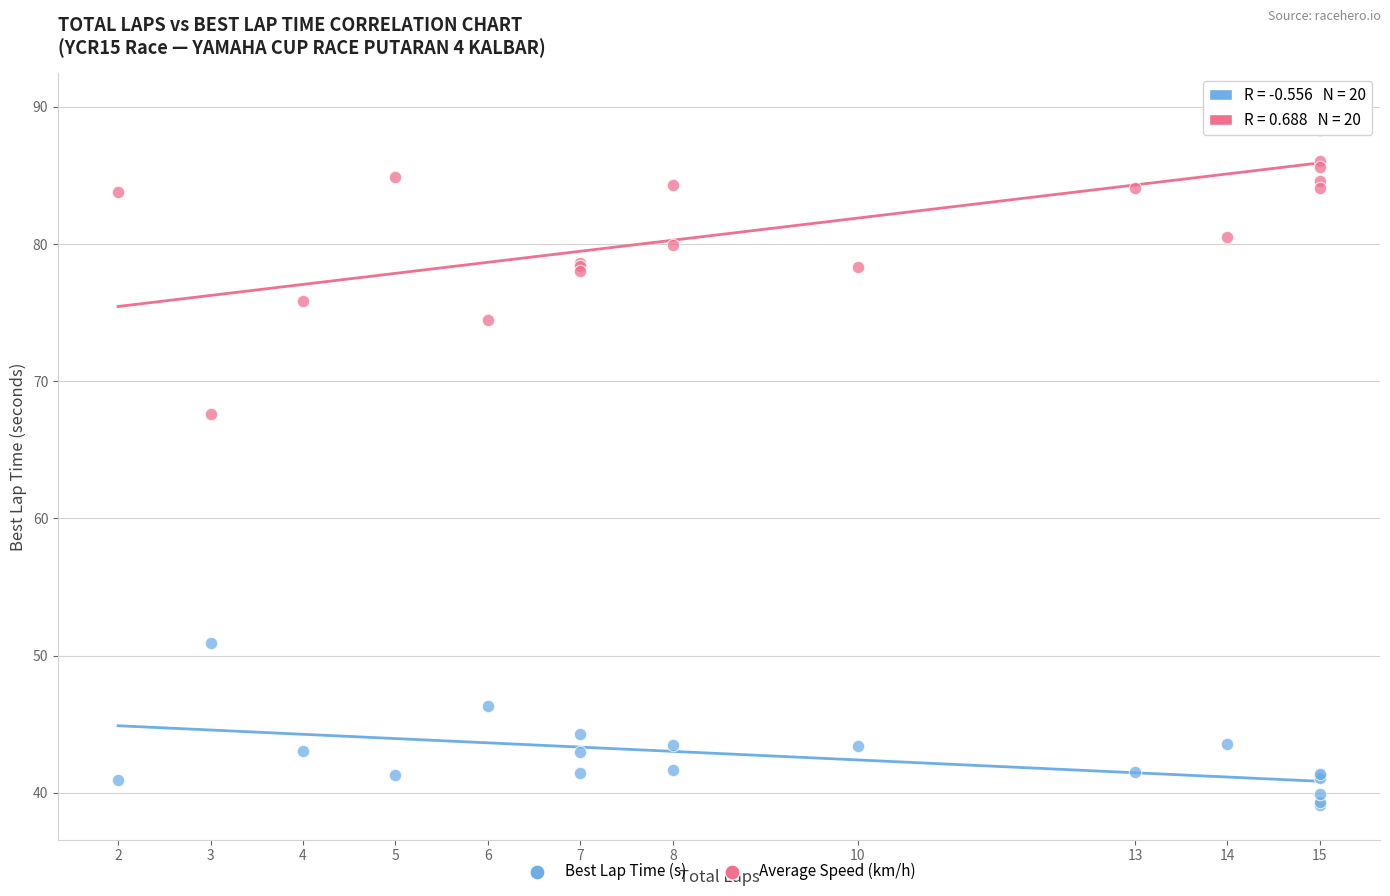

Across all series, what Y value is closest to 64?

67.6